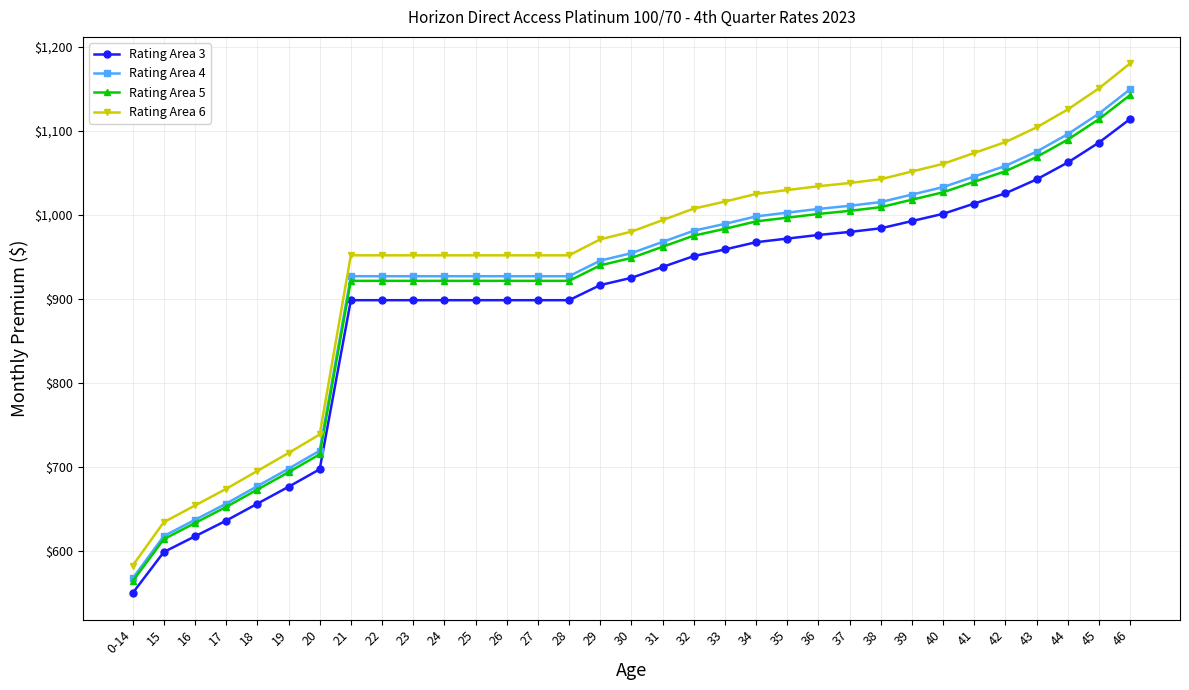

Which series has the largest total across all categories?

Rating Area 6